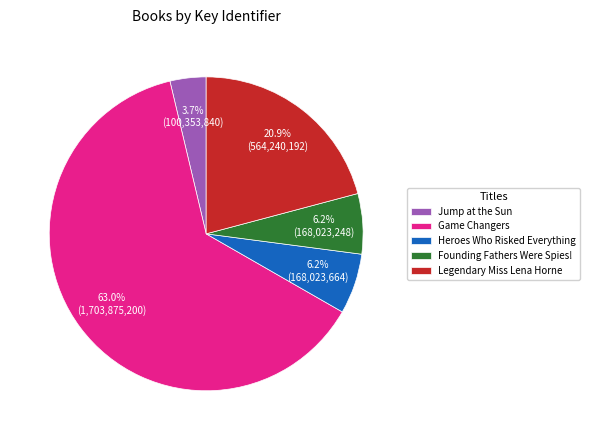

Count the number of slices in the pie.

5